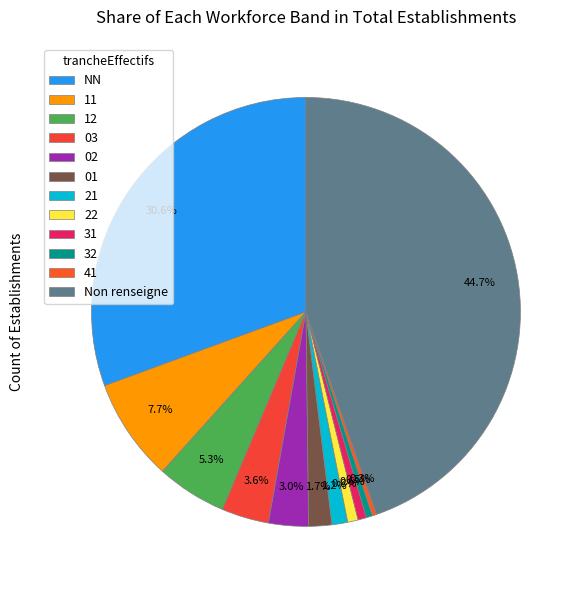

How many slices are in this pie chart?

12